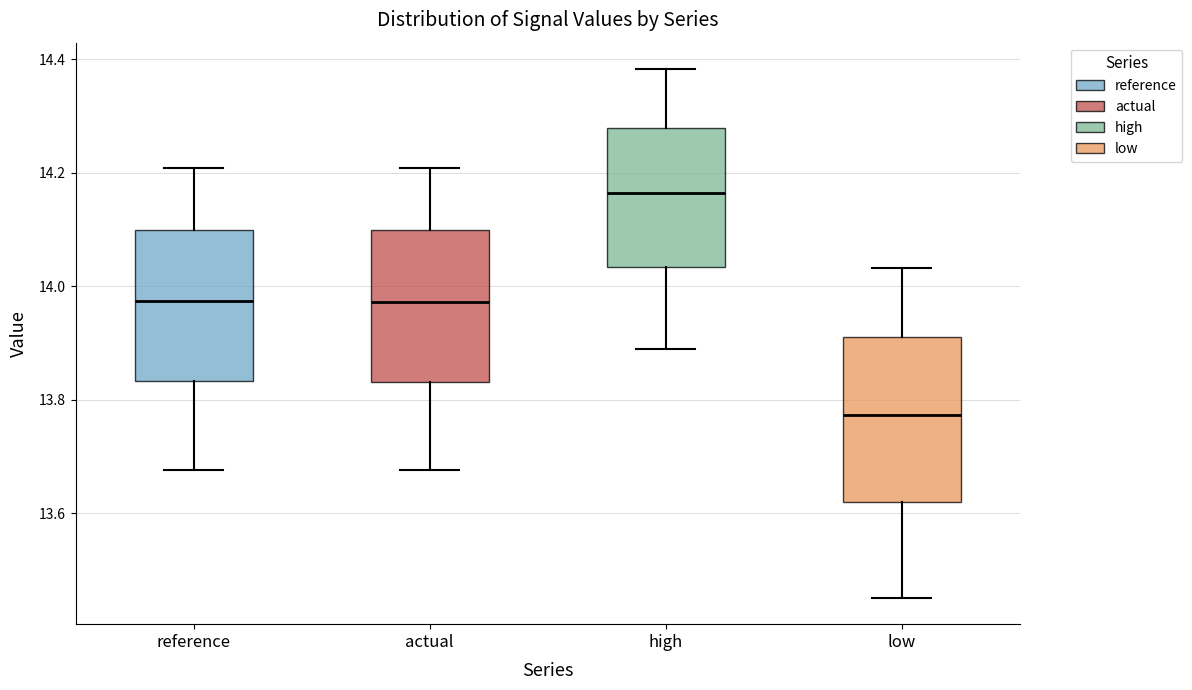

Which box's median line is the lowest?

low